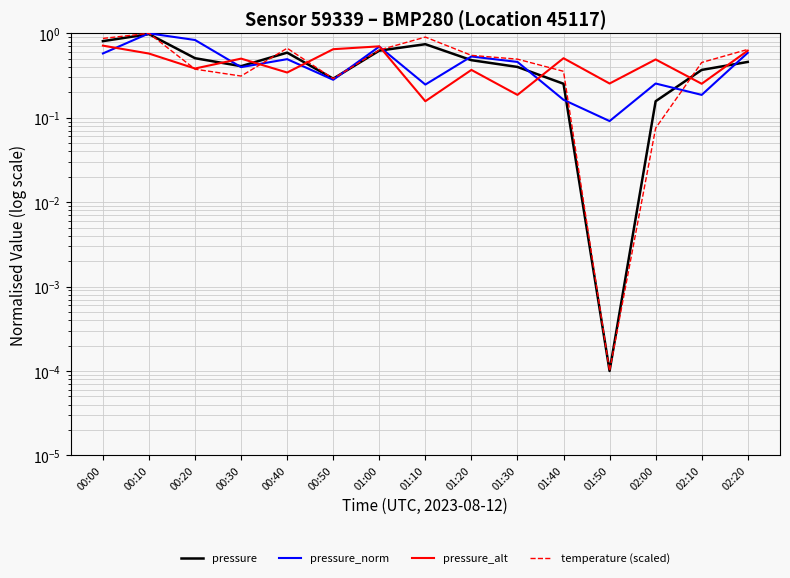

Rank the series by their maximum value, from highest to lowest.

pressure_norm, temperature (scaled), pressure, pressure_alt